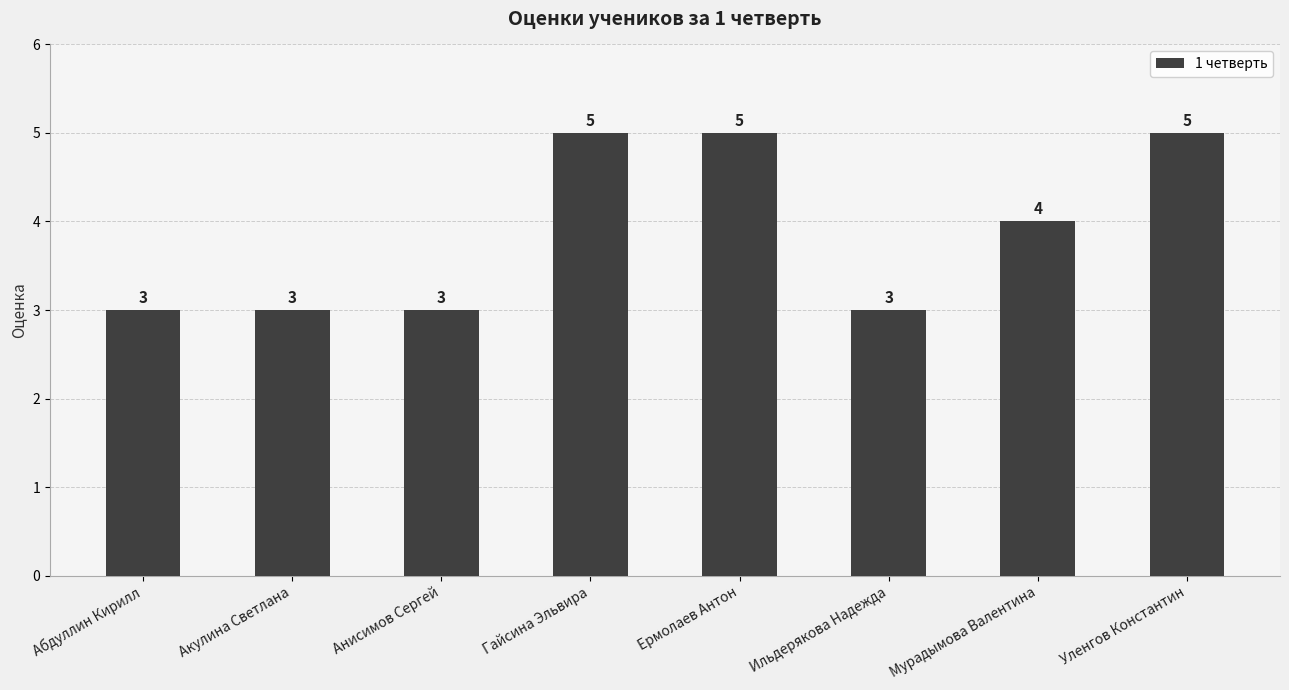

How many distinct data groups are displayed?

1